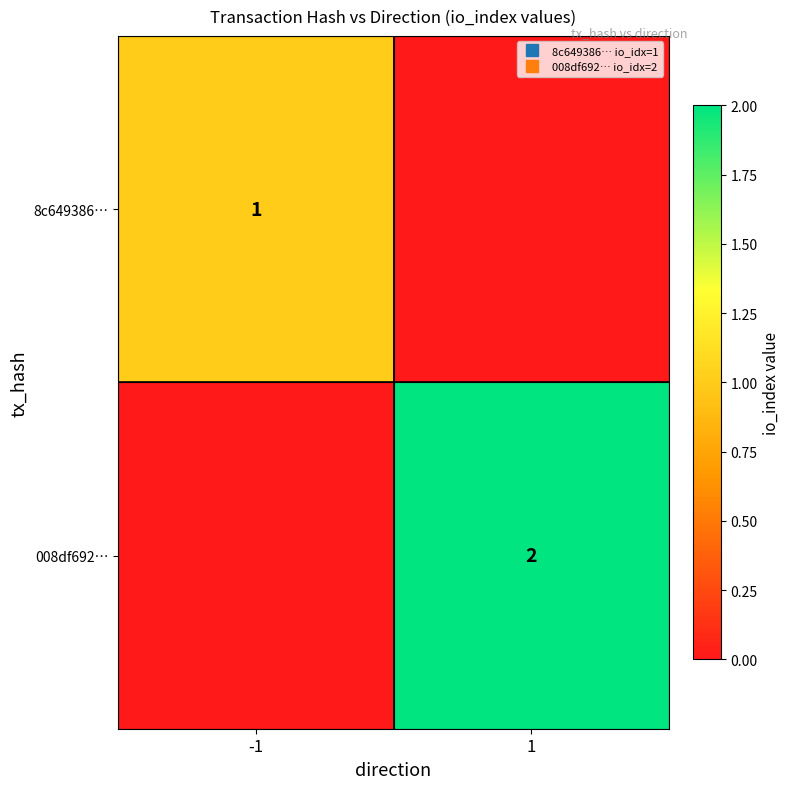

The 8c649386… series shows 1 at -1. True or false?

False